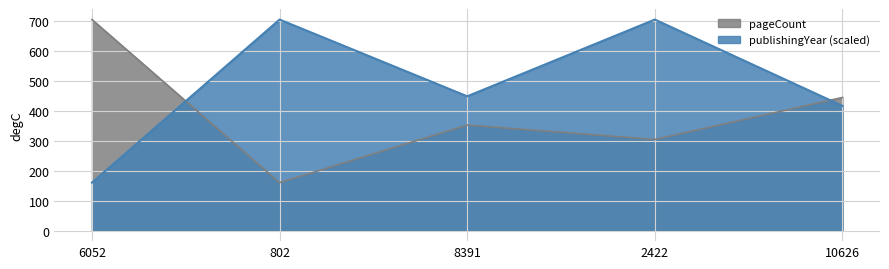

What is the value of the publishingYear point at the 3rd from the left?

448